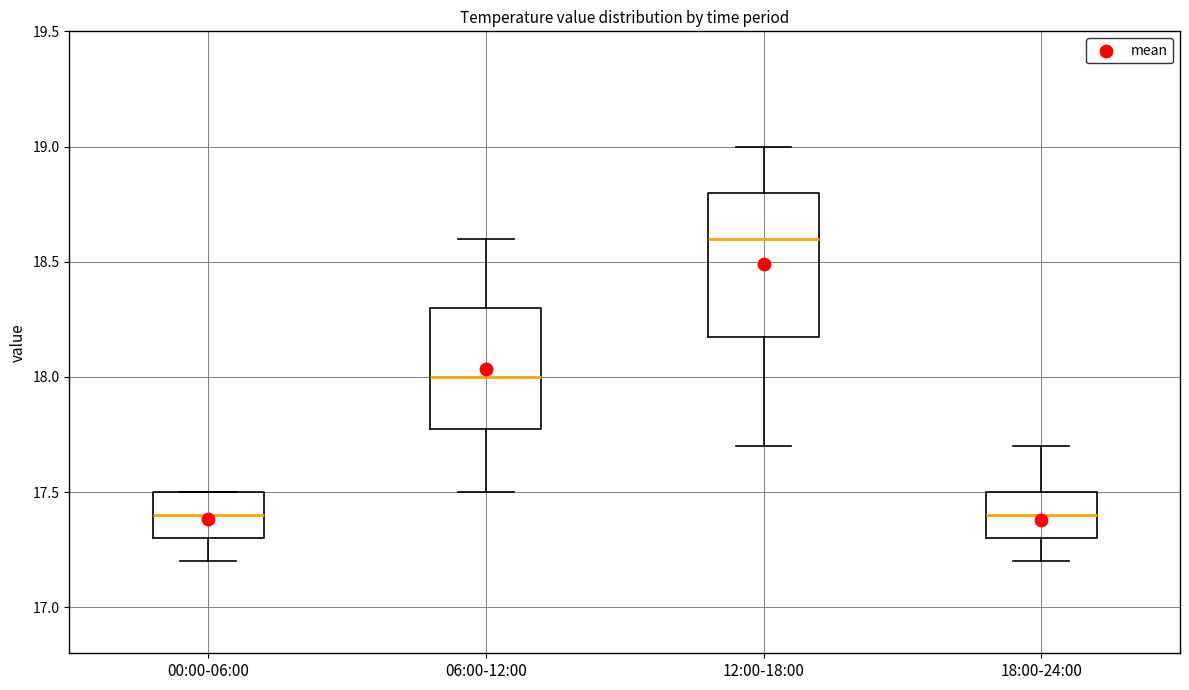

Reading left to right, read every box against the y-axis: the position of its median line, the range the box covers, and the ends of its whiskers. The values are not printed on the chart, so give them approximately, as read against the axis.

00:00-06:00: median 17.4, box 17.3 to 17.5, whiskers 17.2 to 17.5
06:00-12:00: median 18.0, box 17.8 to 18.3, whiskers 17.5 to 18.6
12:00-18:00: median 18.6, box 18.2 to 18.8, whiskers 17.7 to 19.0
18:00-24:00: median 17.4, box 17.3 to 17.5, whiskers 17.2 to 17.7